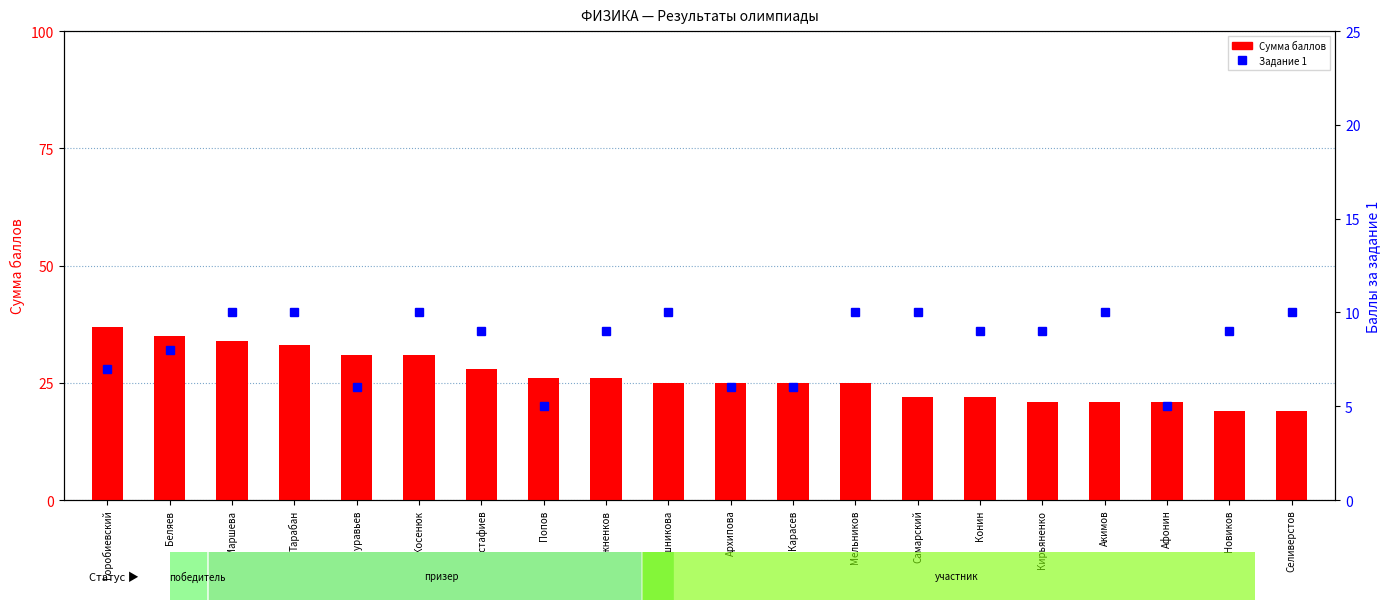

Reading right to left, extract all data points from this chart.

Сумма баллов: 19	19	21	21	21	22	22	25	25	25	25	26	26	28	31	31	33	34	35	37
Задание 1: 10	9	5	10	9	9	10	10	6	6	10	9	5	9	10	6	10	10	8	7